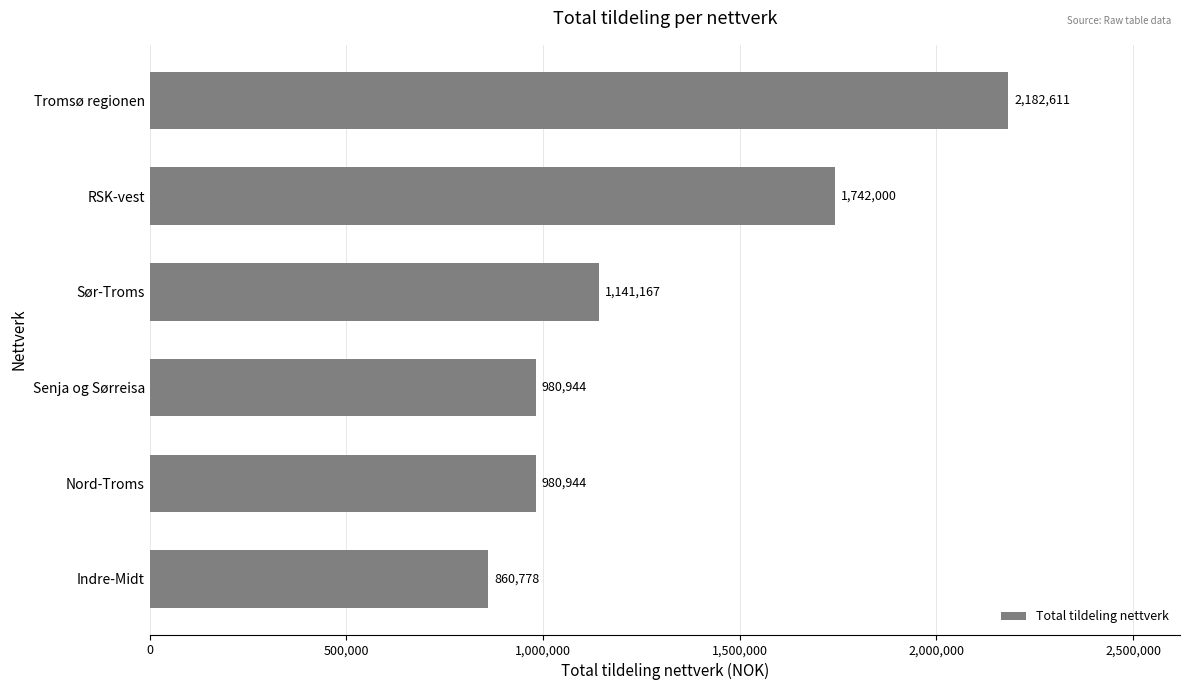

How many series are shown in this chart?

1